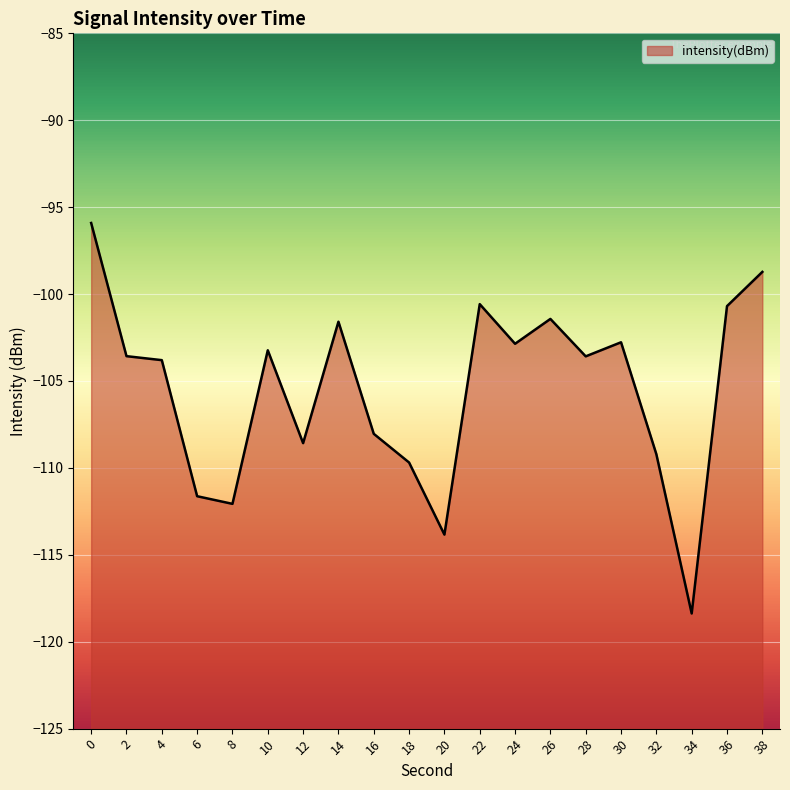

At which category does the chart reach its minimum across all series?

34